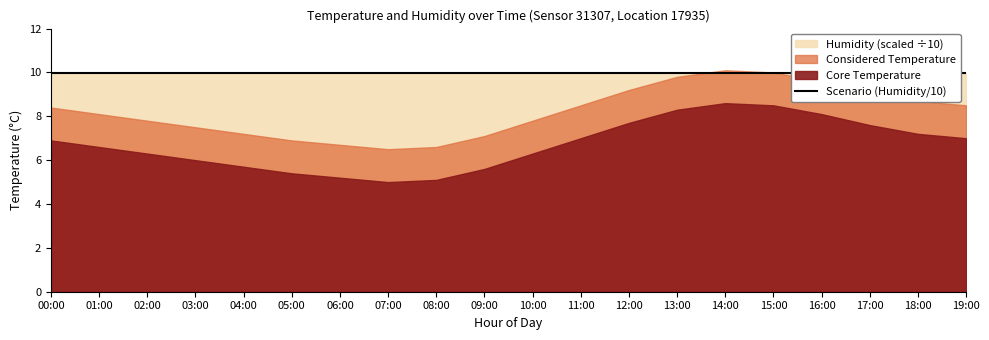

How many data points in temperature are above 8?

11